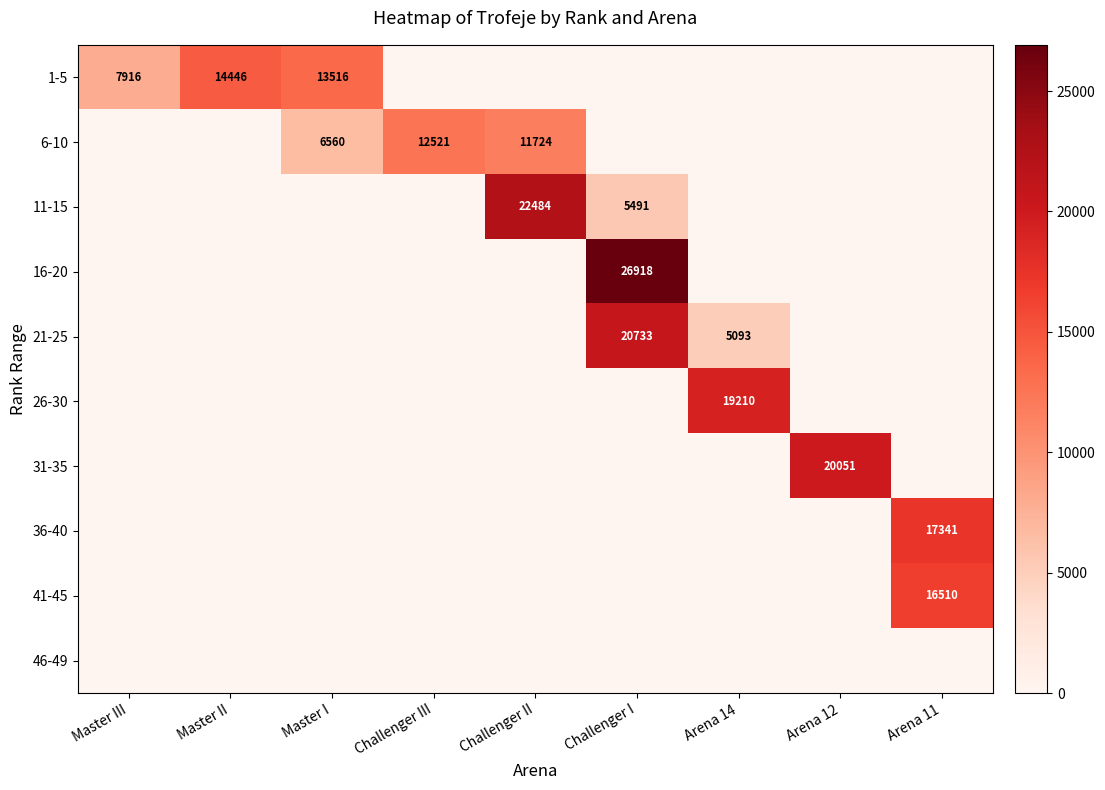

Count the number of data series in this chart.

10